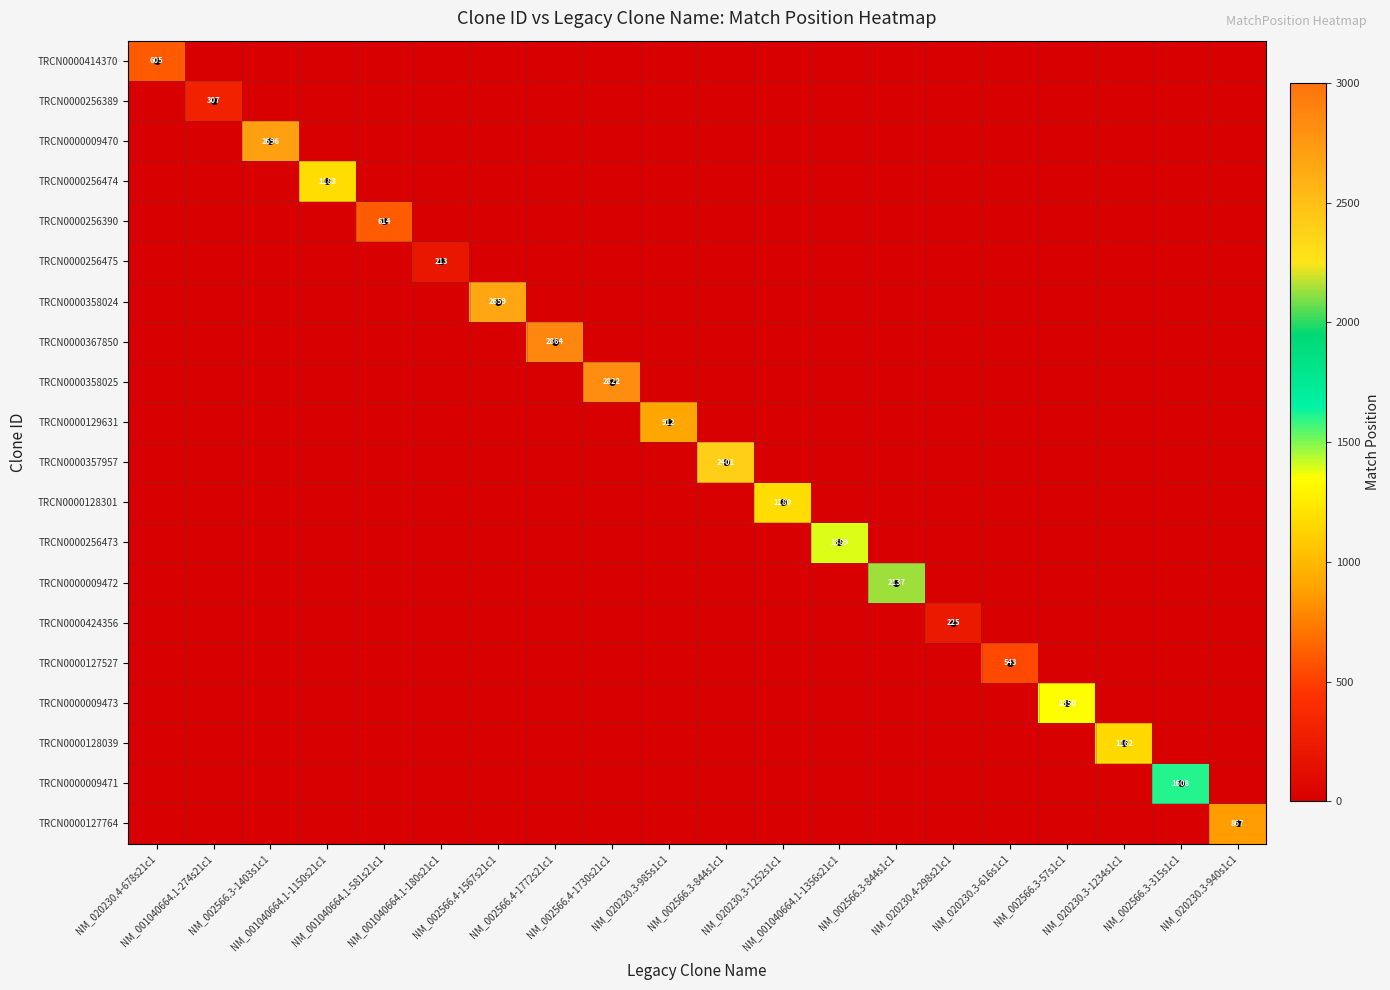

How many data points does each series have?

20